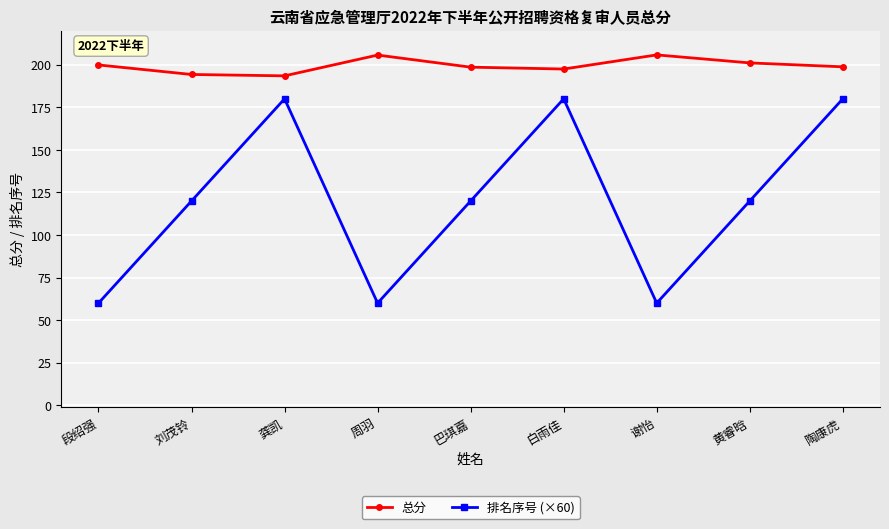

What is the total value across all series at 陶康虎?

378.8